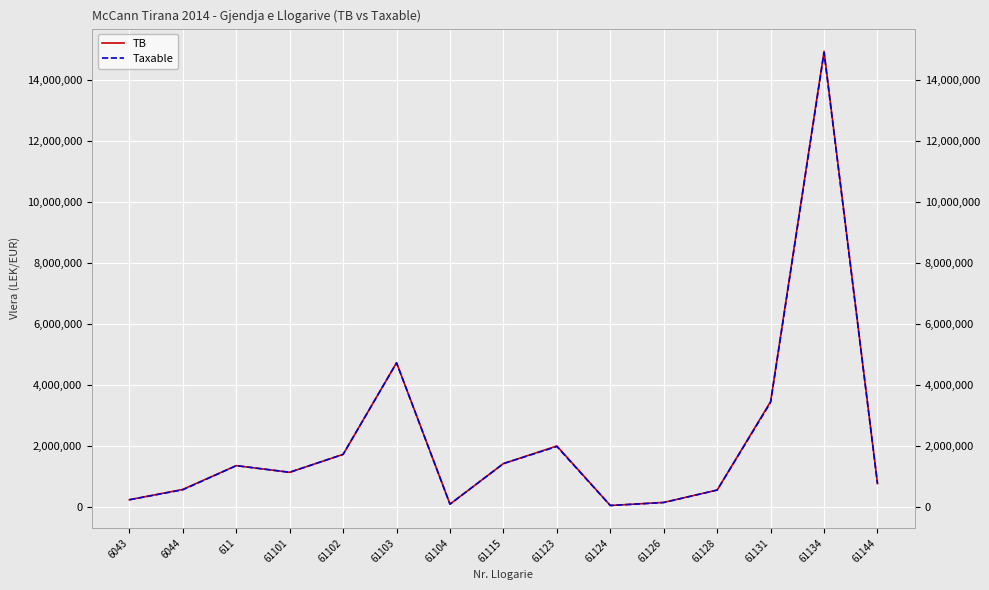

True or false: TB and Taxable cross at least once.

False